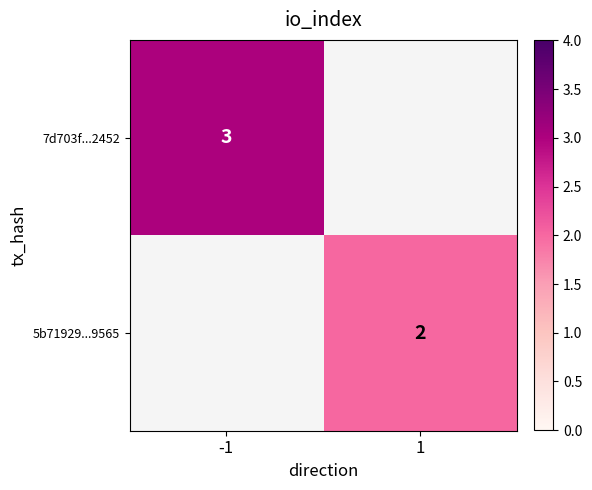

The 7d703f...2452 series shows 3 at -1. True or false?

True